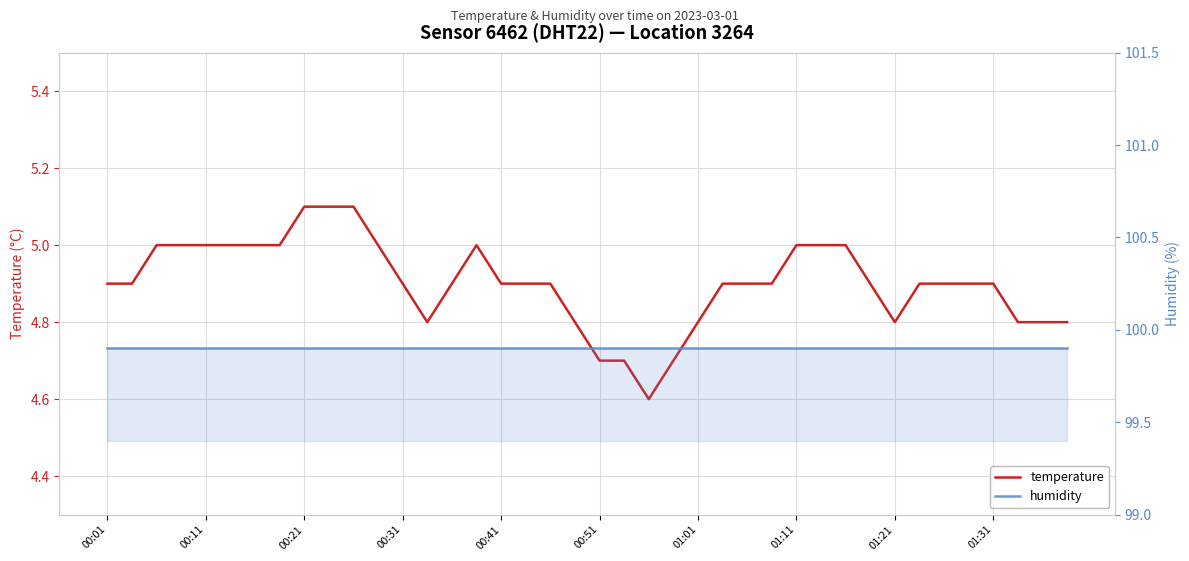

Which has a higher value, 32 or 37?

32